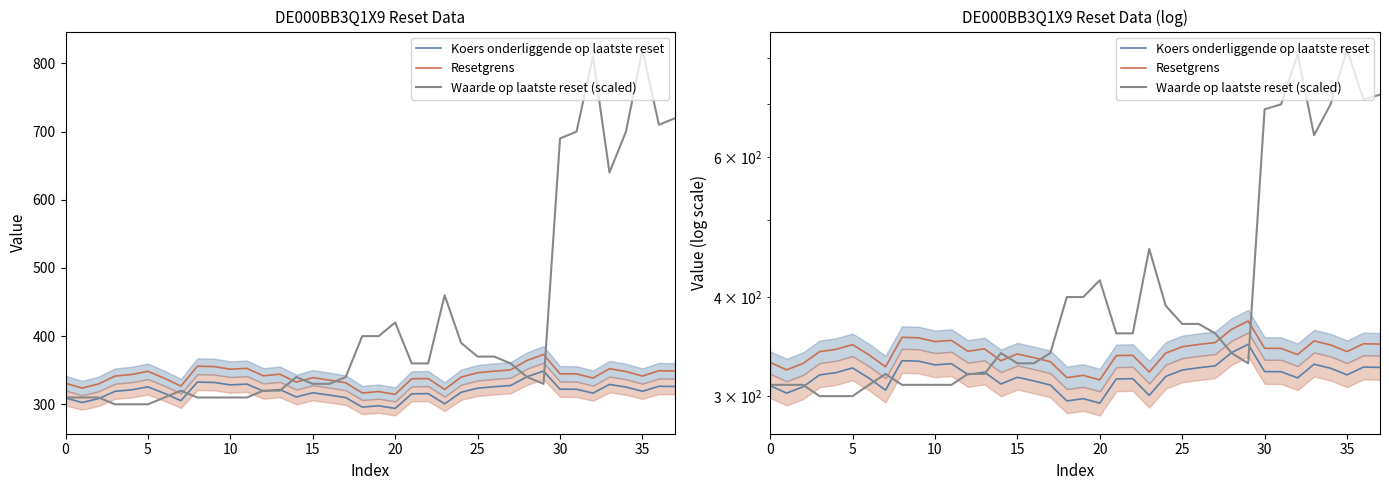

Which series has the largest total across all categories?

Waarde op laatste reset (scaled)